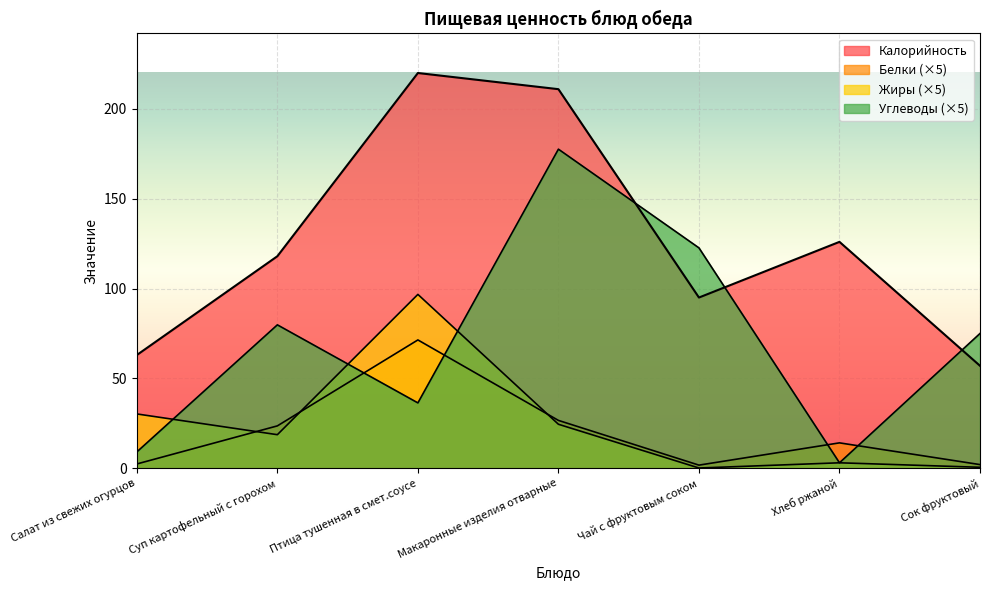

List the labels in order of Калорийность value, largest first.

Птица тушенная в смет.соусе, Макаронные изделия отварные, Хлеб ржаной, Суп картофельный с горохом, Чай с фруктовым соком, Салат из свежих огурцов, Сок фруктовый